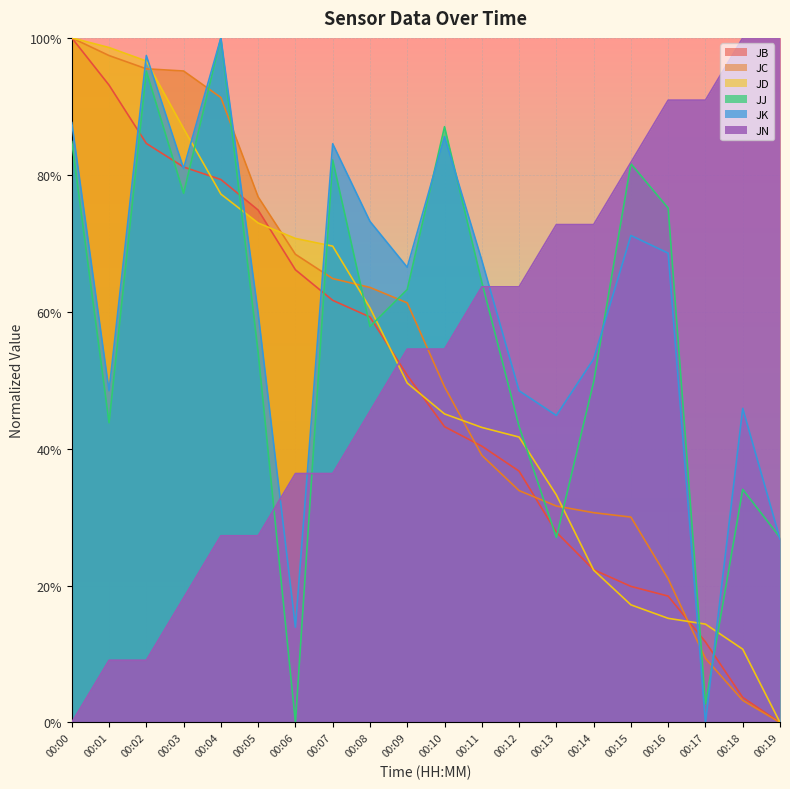

What is the average value of the JD series?

0.5